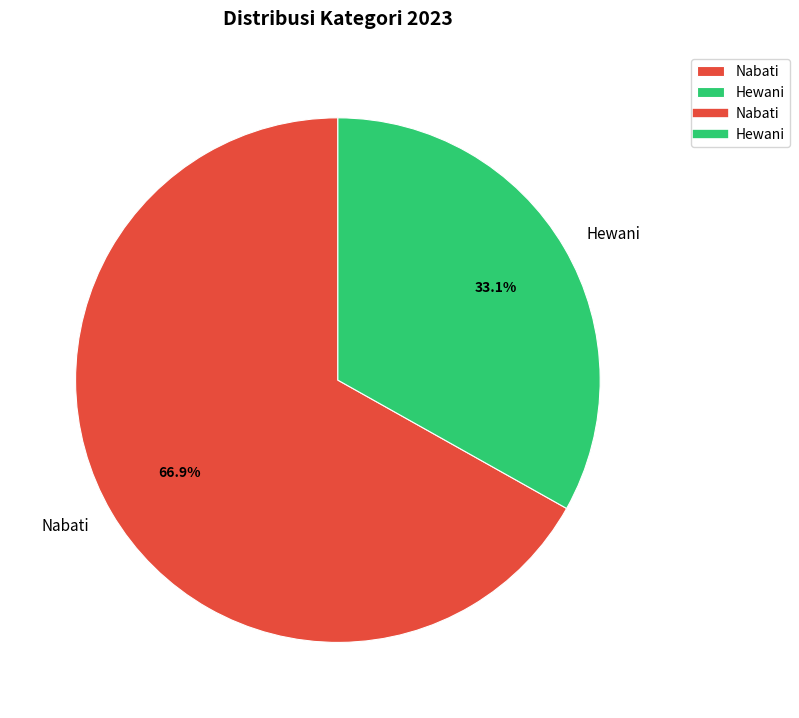

Which slice represents more than half of the pie?

Nabati